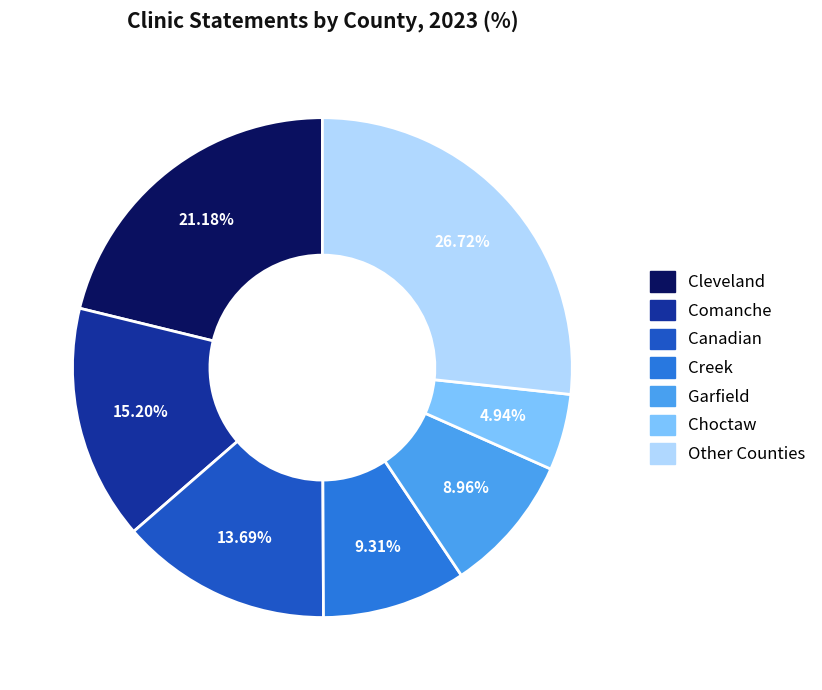

Is there a majority slice in this chart?

No